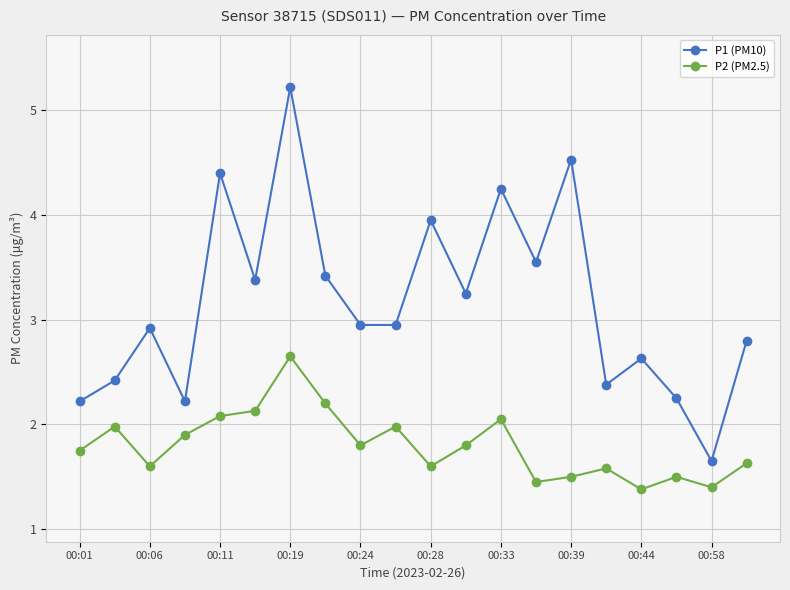

List the series in order of their overall mean, lowest first.

P2 (PM2.5), P1 (PM10)